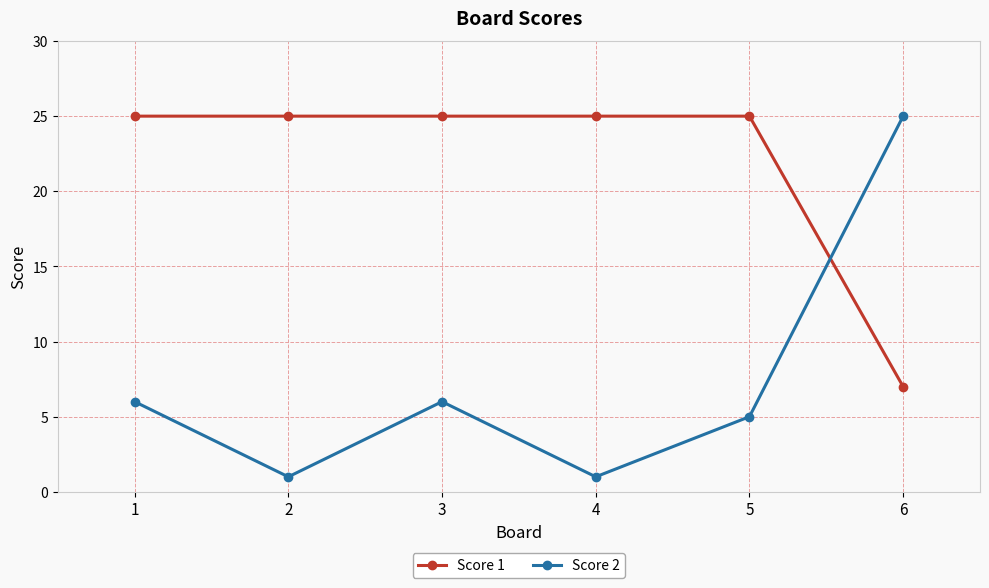

Does the chart have visible grid lines?

Yes